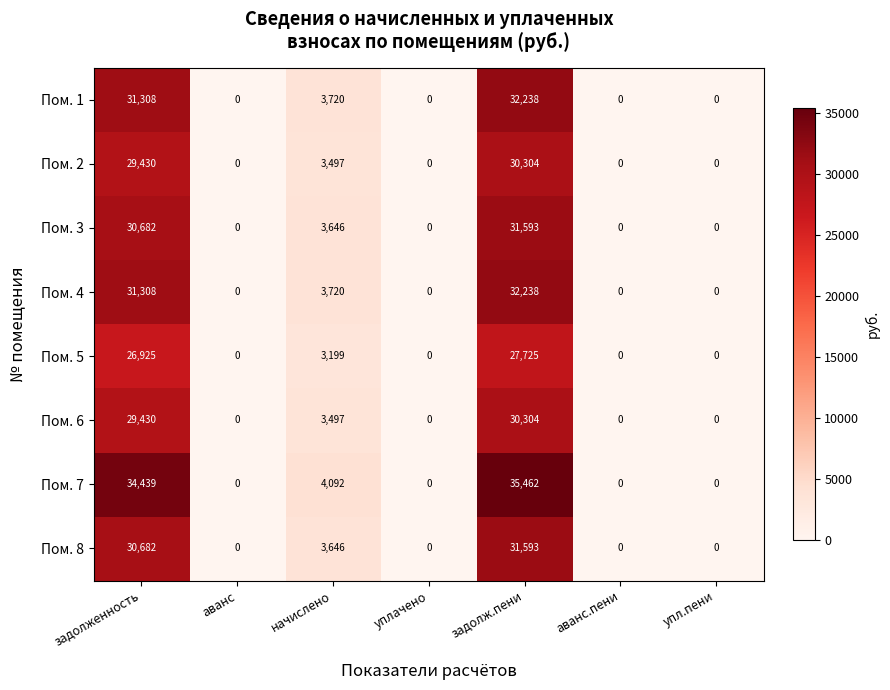

The value of Пом. 5 at задолженность is 18652. True or false?

False